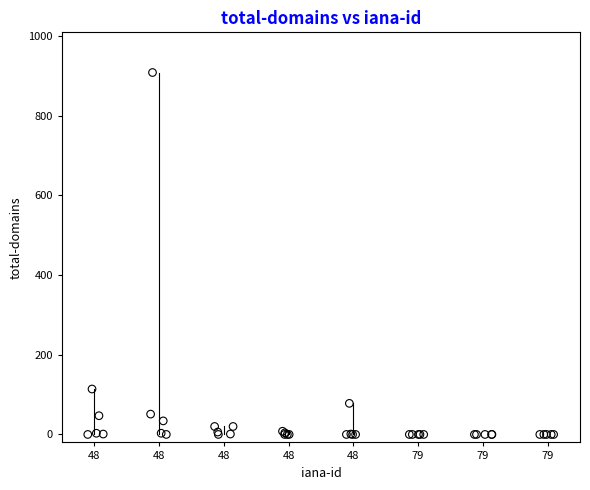

What Y value in the scatter plot is closest to 454?

114